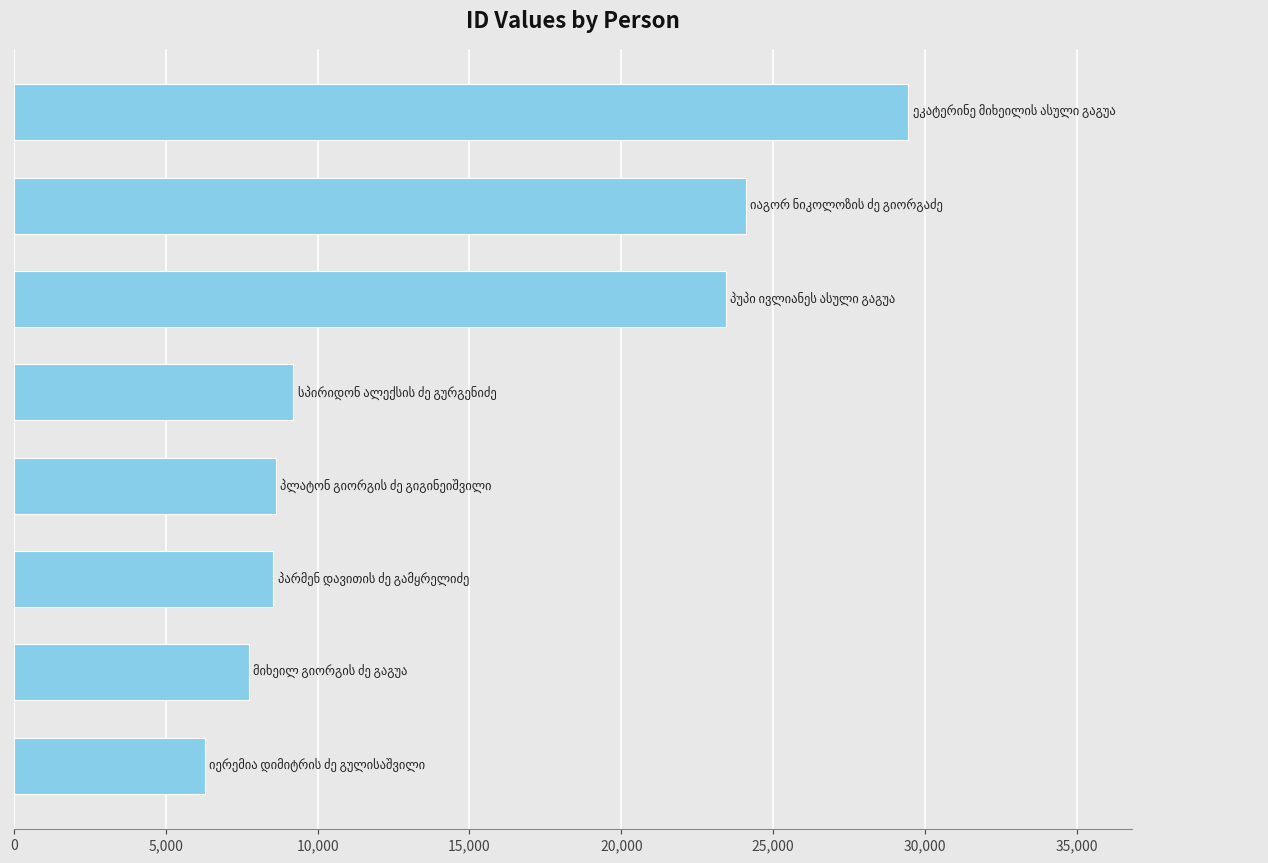

What is the sum of all values?

117360